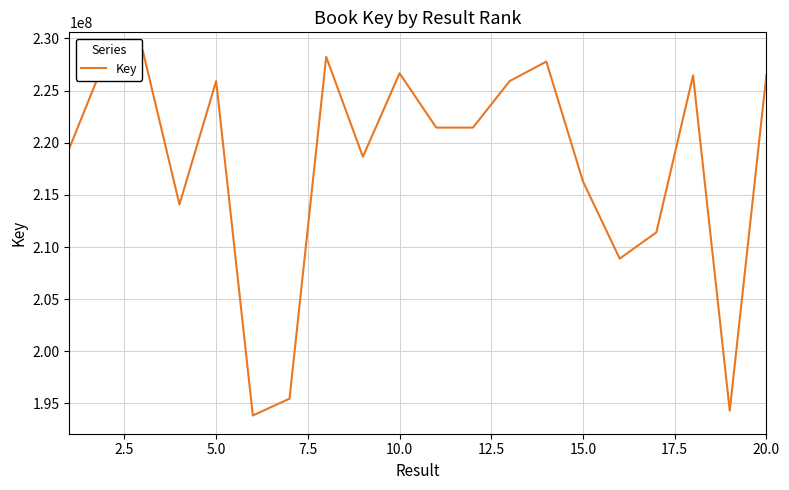

What is the greatest value displayed?

228835412